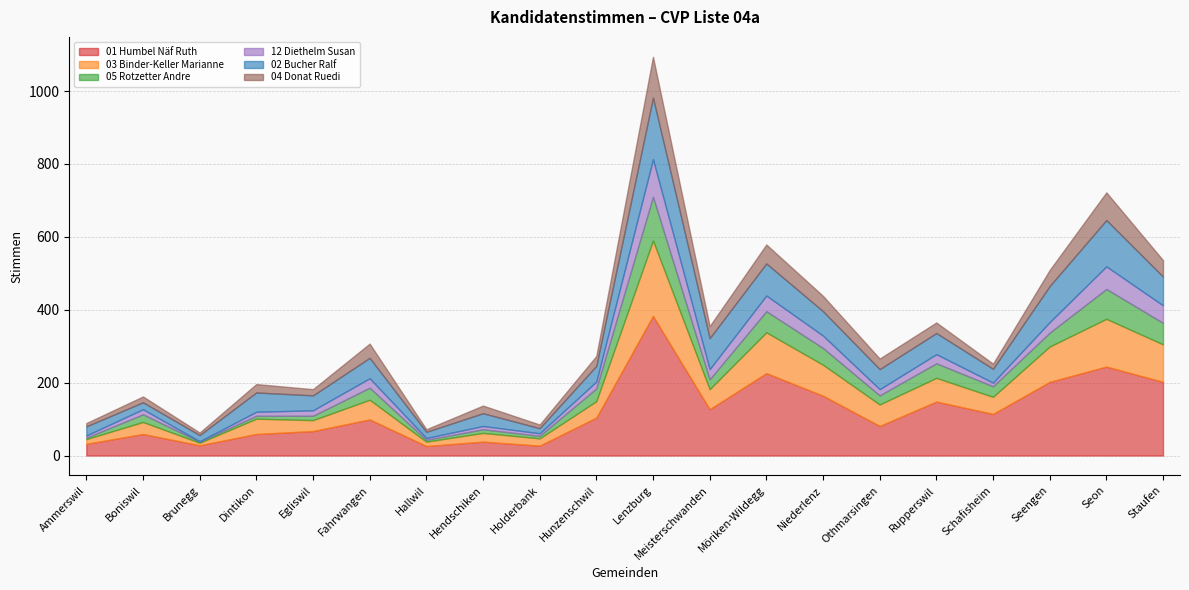

How many lines are shown in the chart?

6